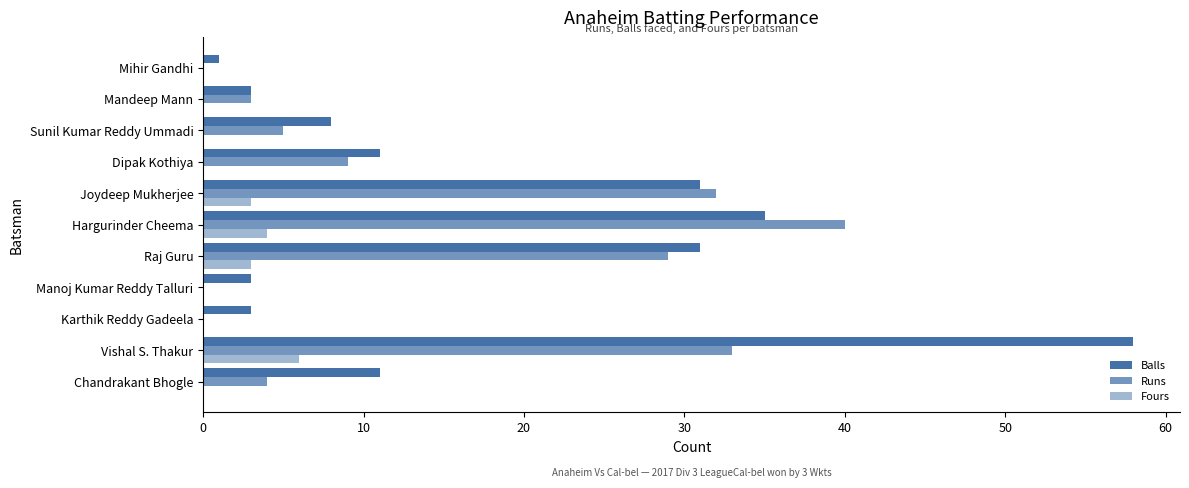

Count the number of data series in this chart.

3